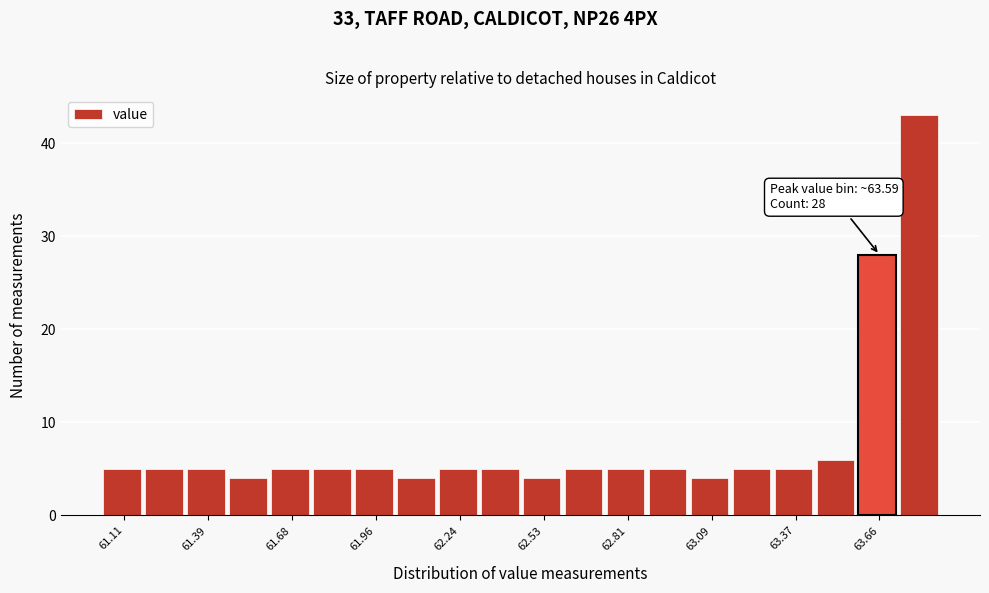

Read against the x-axis, roughly where is the centre of the tallest bar?

63.80